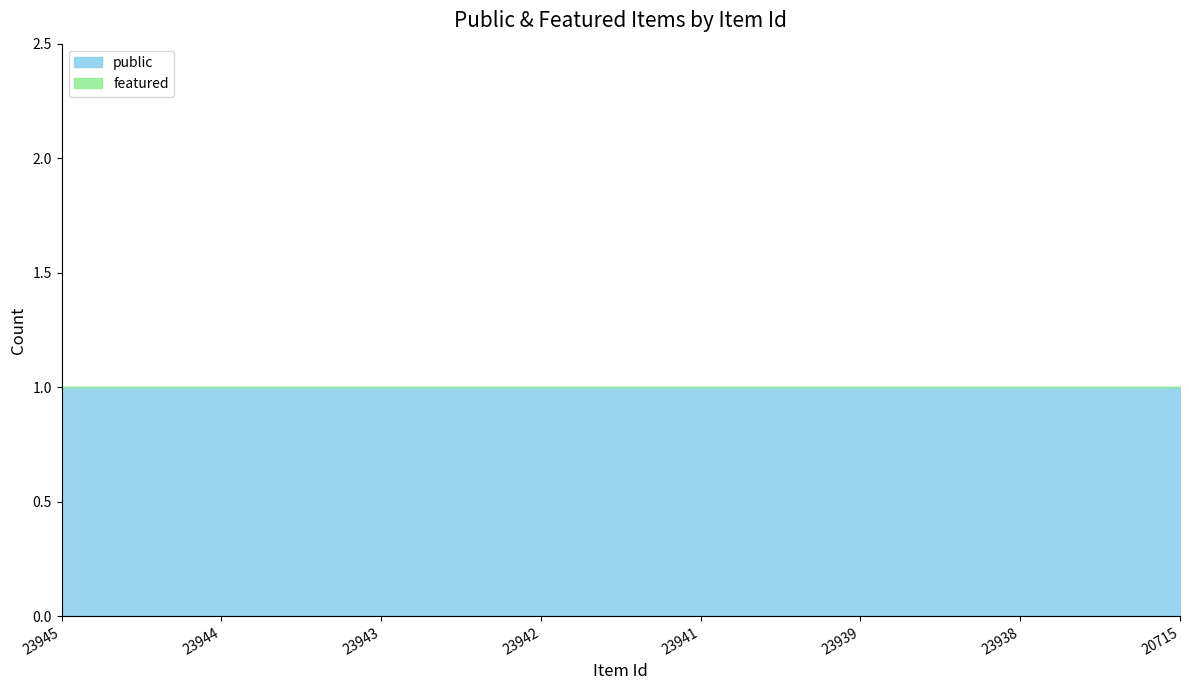

True or false: public and featured intersect in this chart.

False